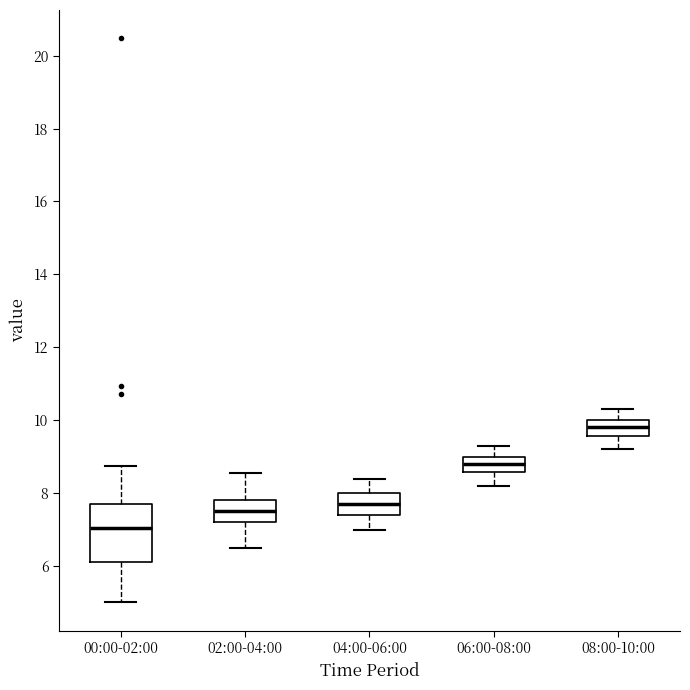

Which box's median line is the highest?

08:00-10:00